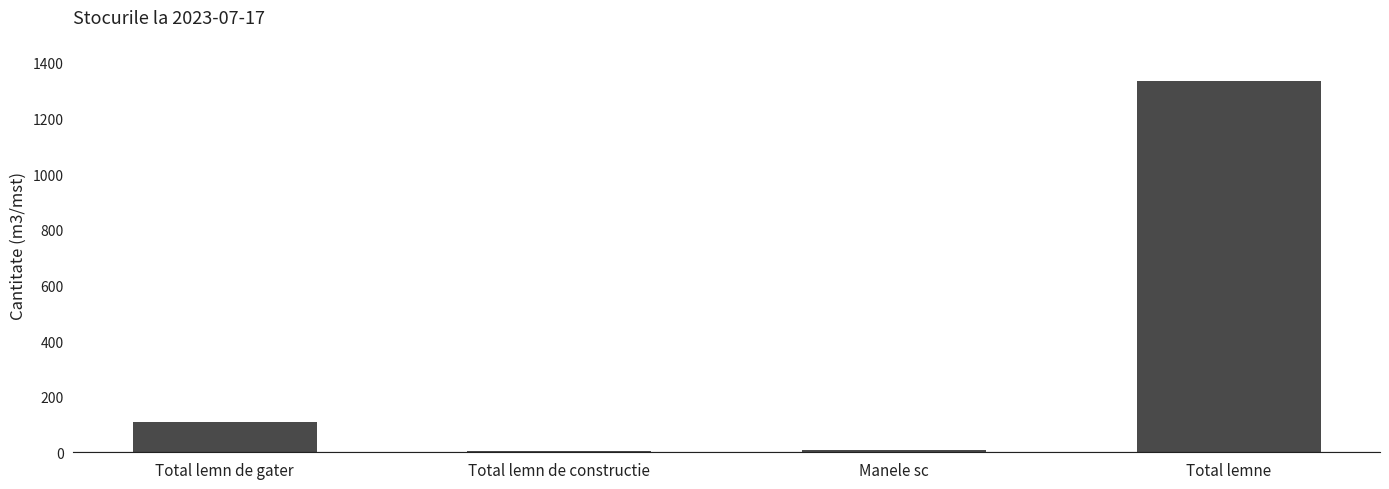

Which label corresponds to the largest value in the chart?

Total lemne